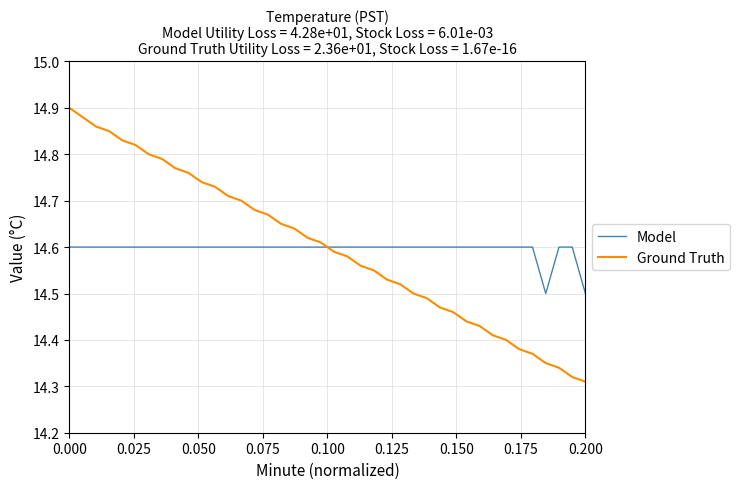

Which series has the widest spread of values?

Ground Truth